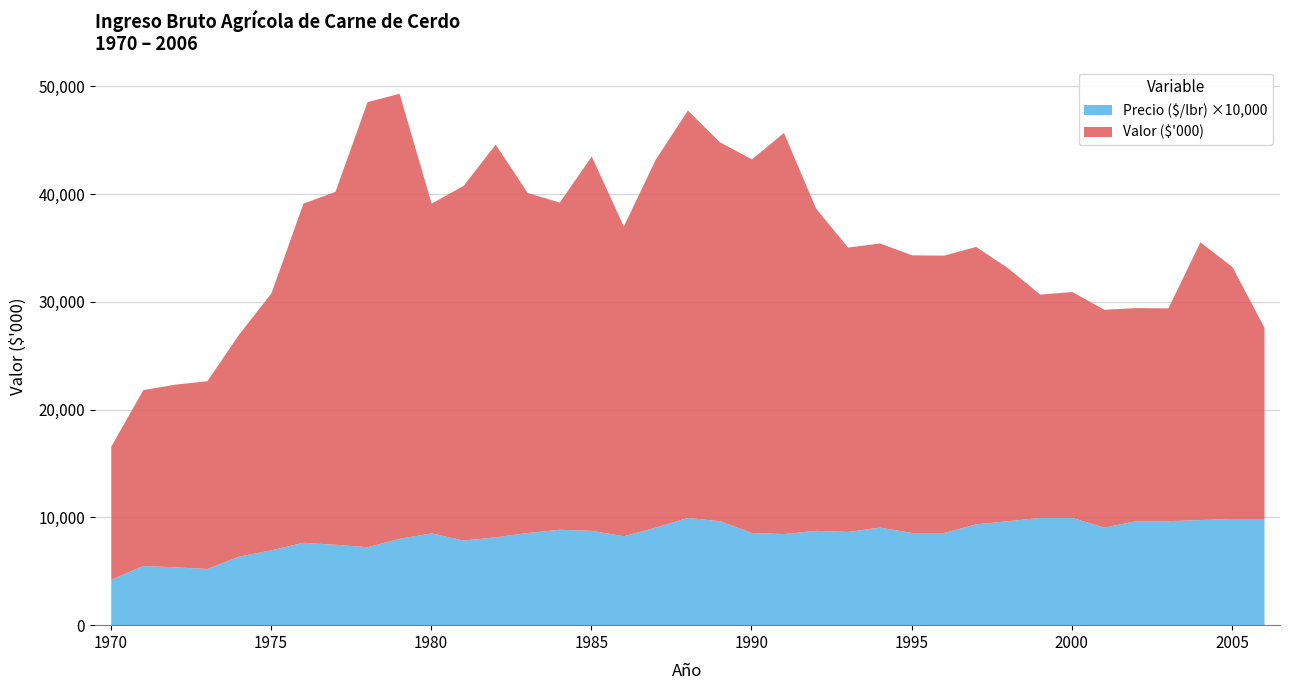

True or false: Valor ($'000) and Precio ($/lbr) intersect in this chart.

False